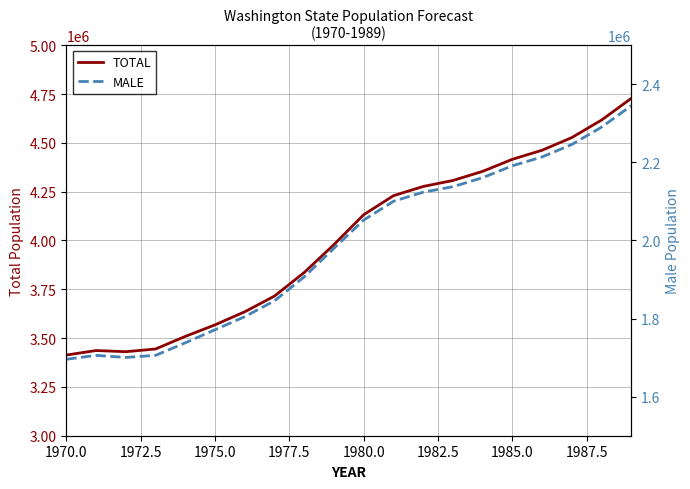

What is the highest value of the MALE series?

2345169